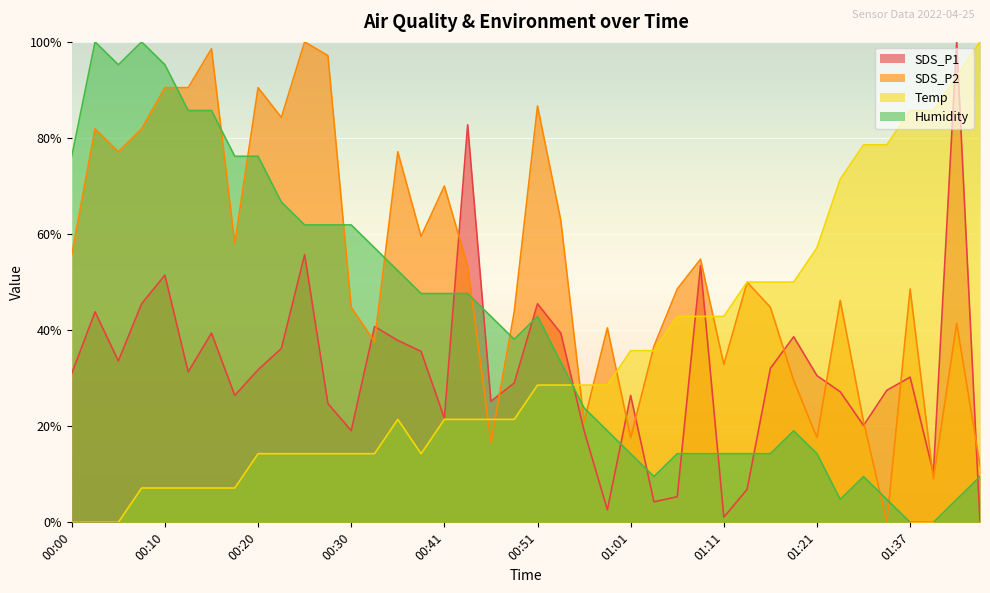

True or false: Humidity has a value of 23.8 at 00:56.

True